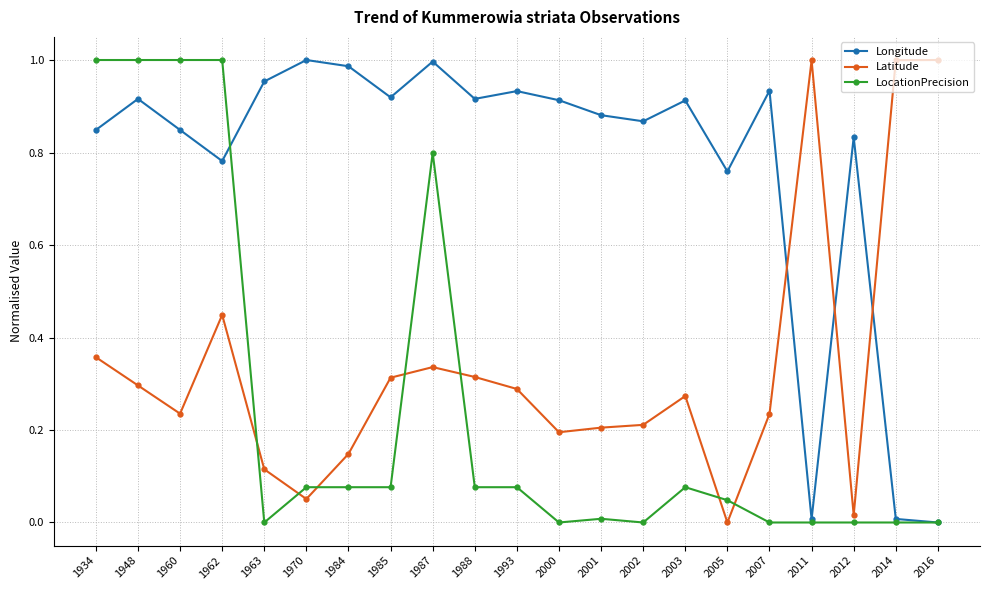

Which series changed the most between 1962 and 2011?

LocationPrecision